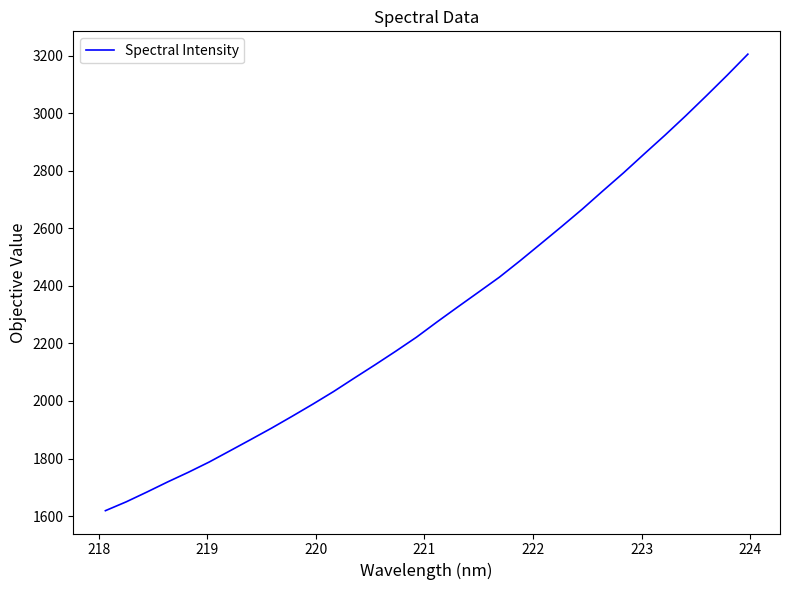

What is the greatest value displayed?

3205.1